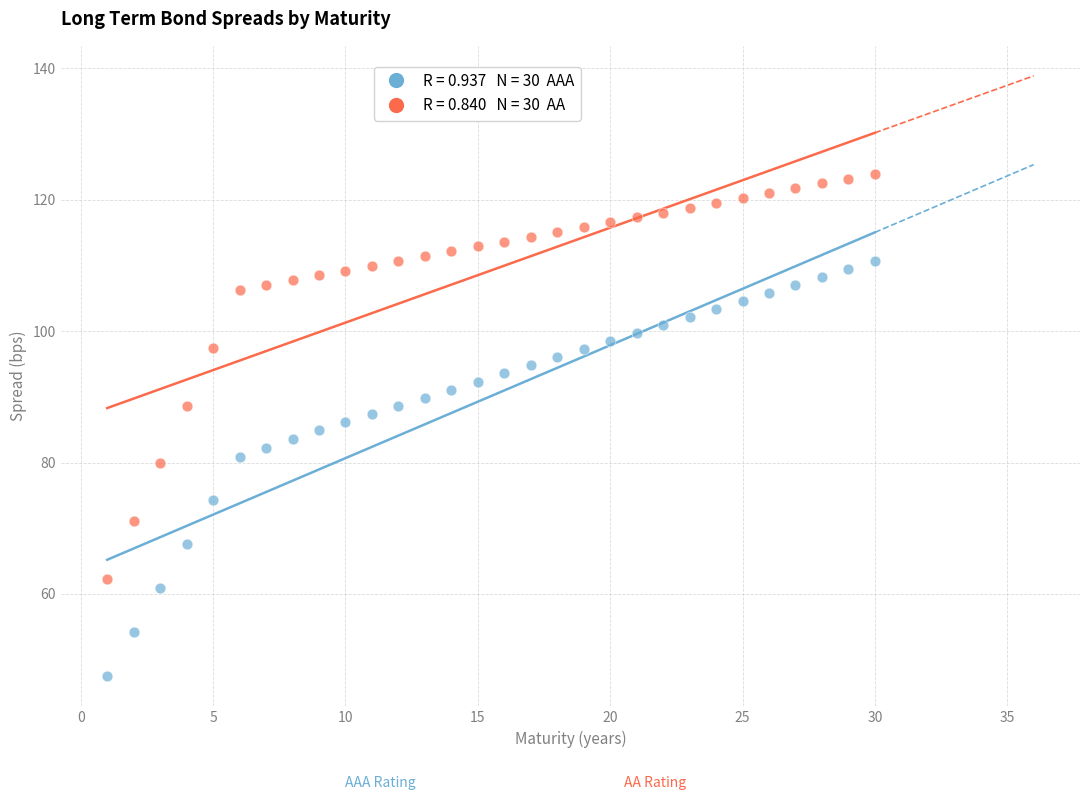

Across all data points, what is the range of X values (max minus min)?

29.0